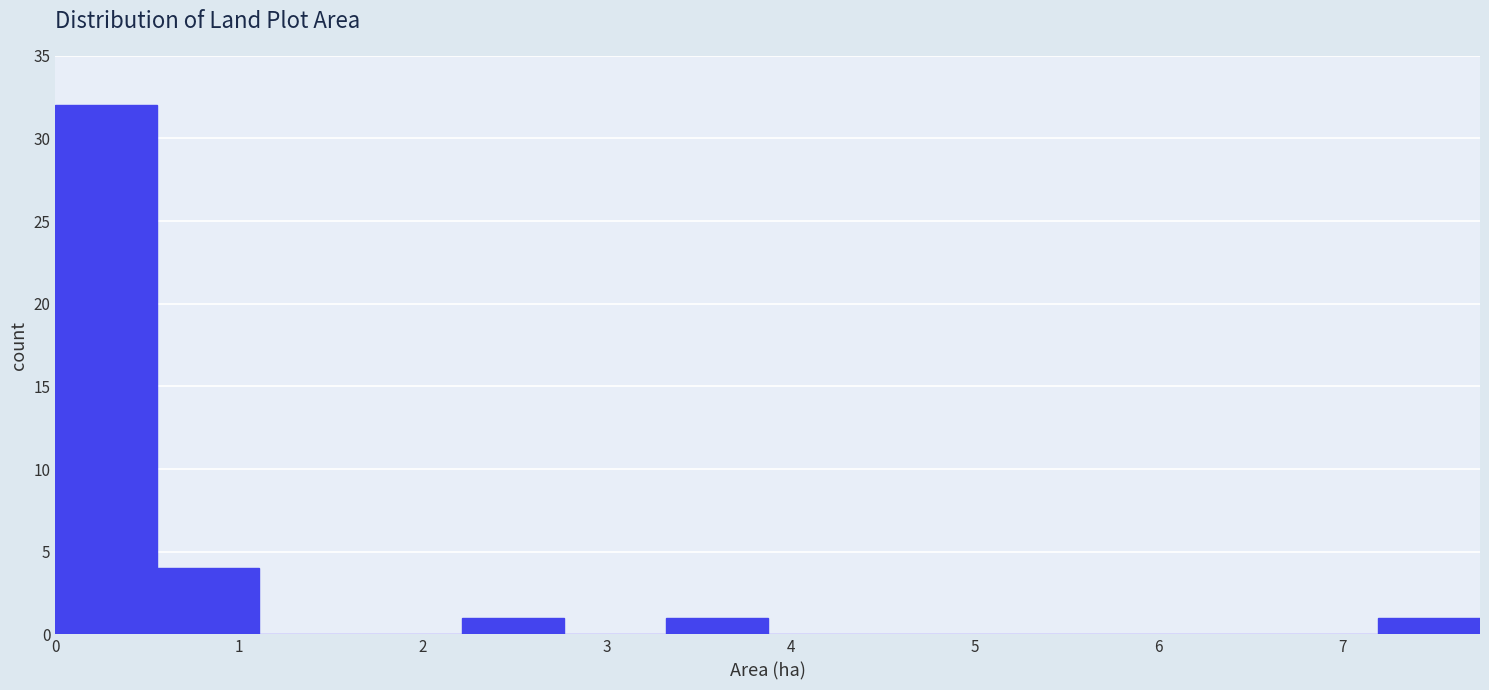

Reading left to right, transcribe this chart: for each bar, give the range it covers on the x-axis and its height. Neither the bar edges nor the heights are printed on the chart, so give them approximately, as read against the axes.

0.0 to 0.6: 32
0.6 to 1.1: 4
1.1 to 1.7: 0
1.7 to 2.2: 0
2.2 to 2.8: 1
2.8 to 3.3: 0
3.3 to 3.9: 1
3.9 to 4.4: 0
4.4 to 5.0: 0
5.0 to 5.5: 0
5.5 to 6.1: 0
6.1 to 6.6: 0
6.6 to 7.2: 0
7.2 to 7.7: 1